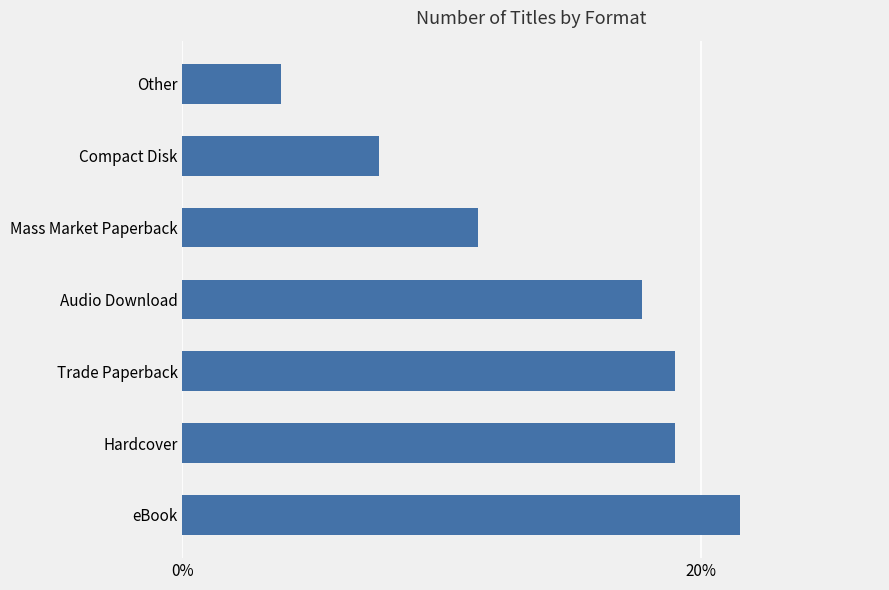

How many values are between 0 and 1?

7